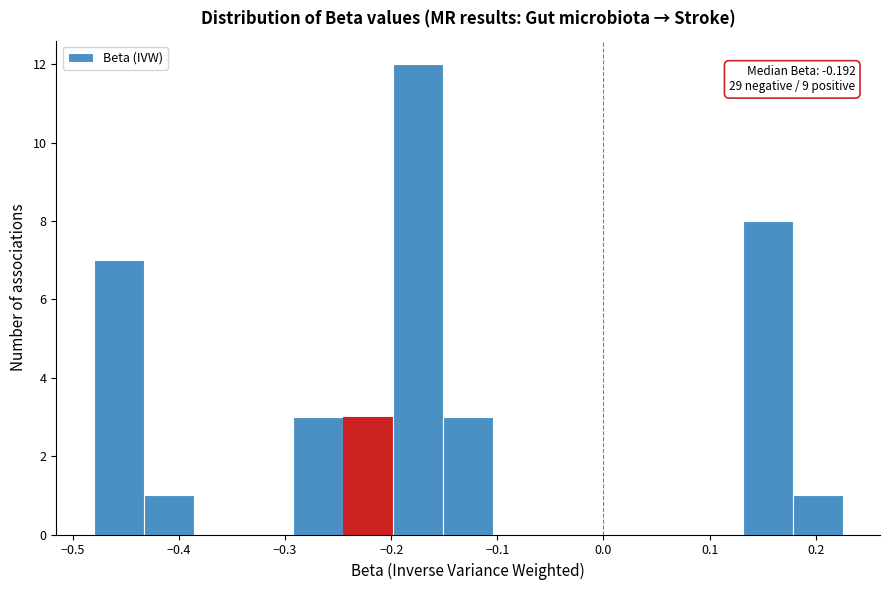

Which range on the x-axis has the tallest bar?

-0.20 to -0.15